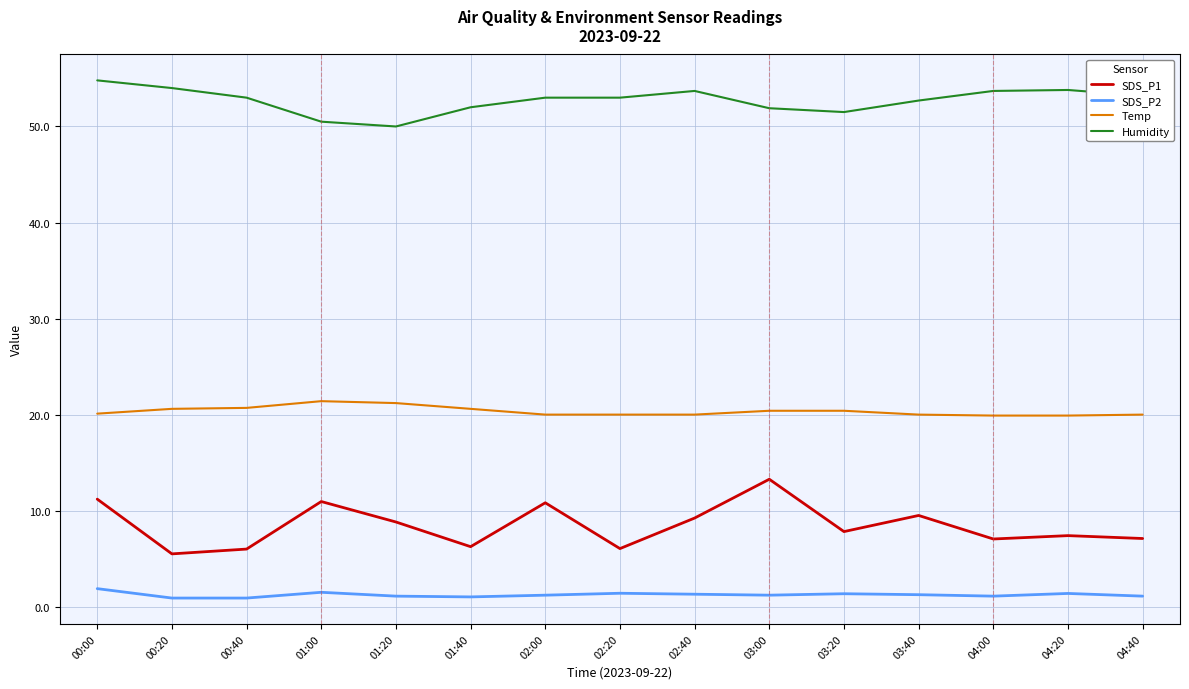

What are all the series names shown in the legend?

SDS_P1, SDS_P2, Temp, Humidity